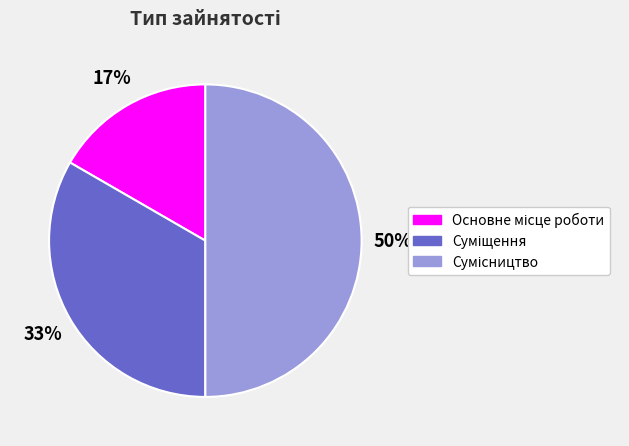

To the nearest percent, what is the difference between the largest and smallest slice percentages?

33%